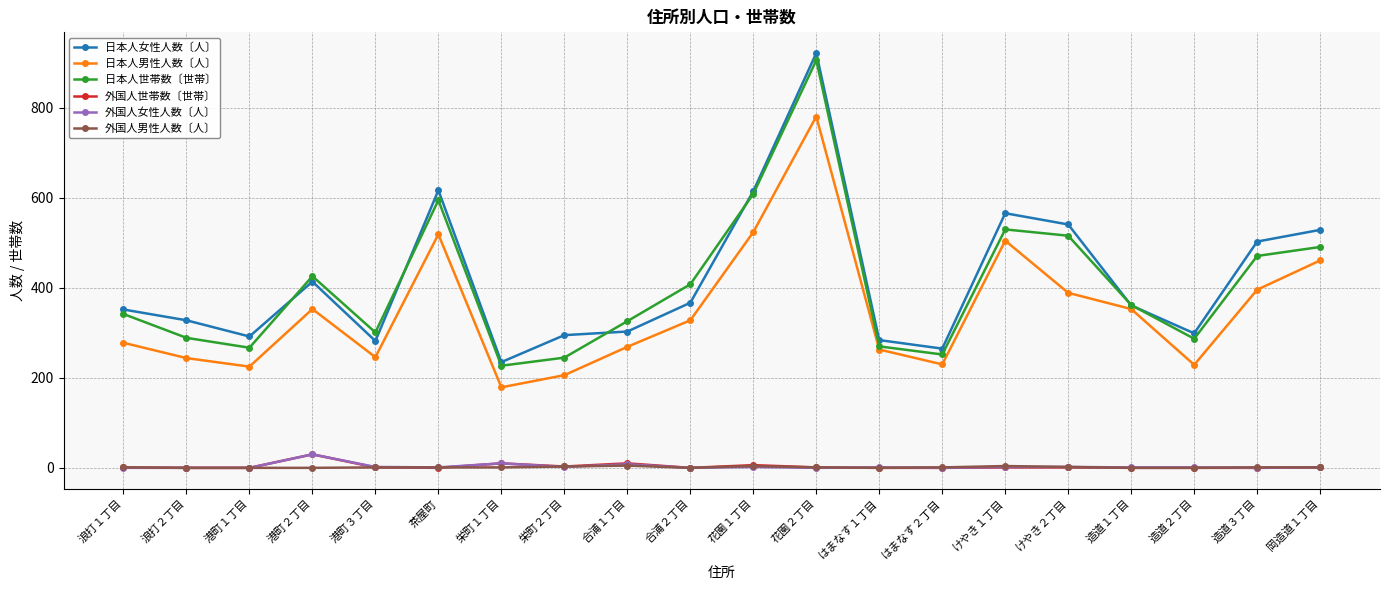

At how many categories does at least one series exceed 378?

9